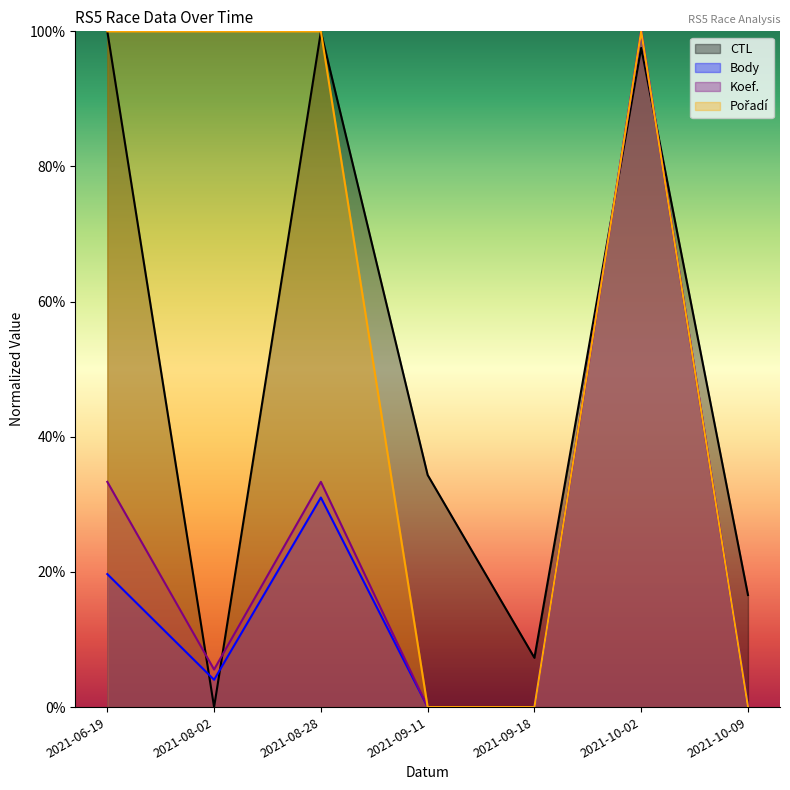

Rank the series by their maximum value, from lowest to highest.

CTL, Body, Koef., Pořadí